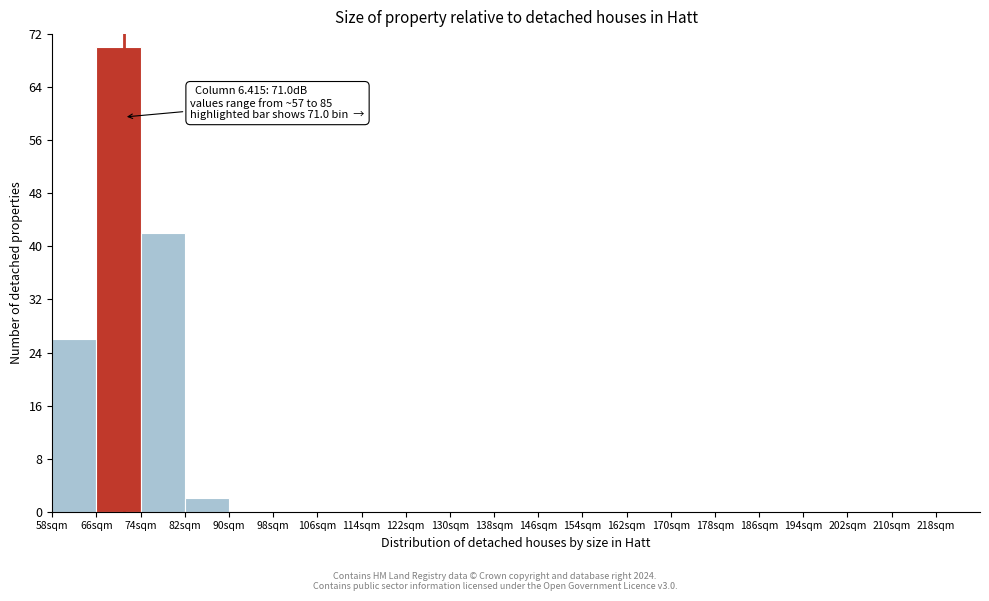

Over which range of the x-axis is the bar tallest?

66 to 74